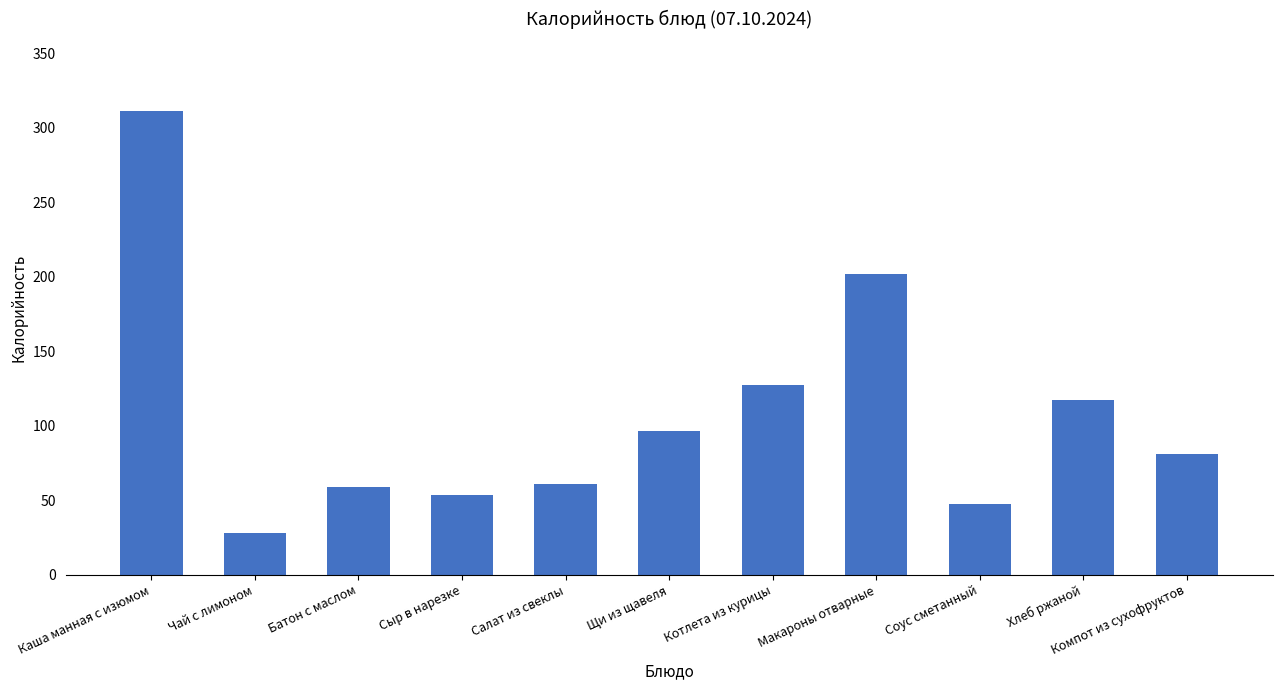

What is the change in value from Салат из свеклы to Хлеб ржаной?

+56.5